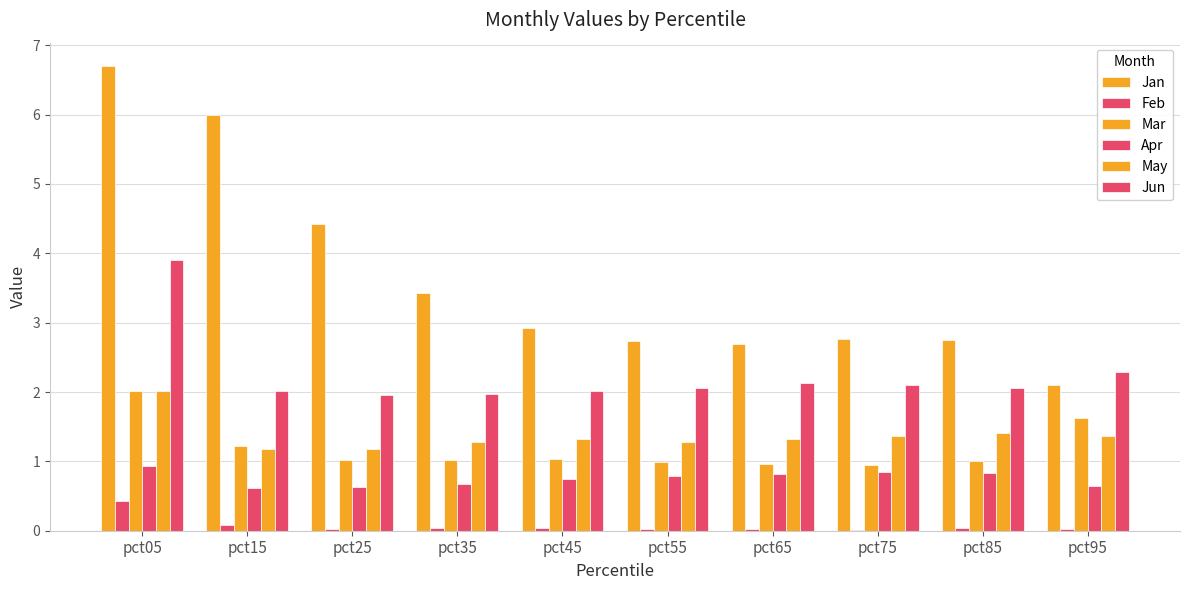

Reading left to right, what are all the values shown in this chart?

Jan: 6.7	6.0	4.4	3.4	2.9	2.7	2.7	2.8	2.8	2.1
Feb: 0.4	0.1	0.0	0.0	0.0	0.0	0.0	0.0	0.0	0.0
Mar: 2.0	1.2	1.0	1.0	1.0	1.0	1.0	1.0	1.0	1.6
Apr: 0.9	0.6	0.6	0.7	0.7	0.8	0.8	0.8	0.8	0.6
May: 2.0	1.2	1.2	1.3	1.3	1.3	1.3	1.4	1.4	1.4
Jun: 3.9	2.0	2.0	2.0	2.0	2.1	2.1	2.1	2.1	2.3